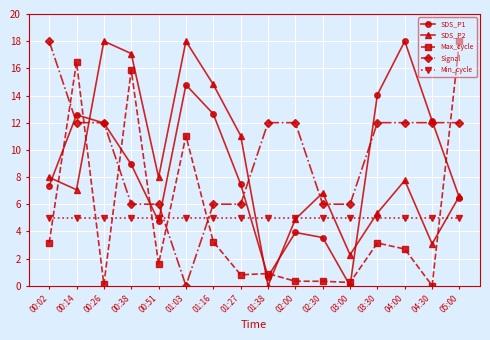

In SDS_P2, how many points are higher than both neighbors (excluding endpoints)?

4